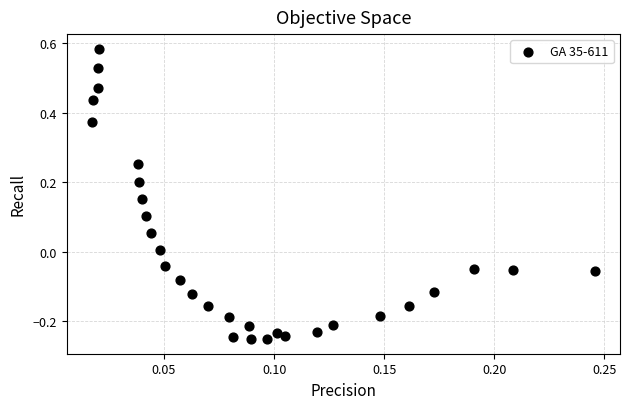

What is the range of Y values (max minus min)?

0.8